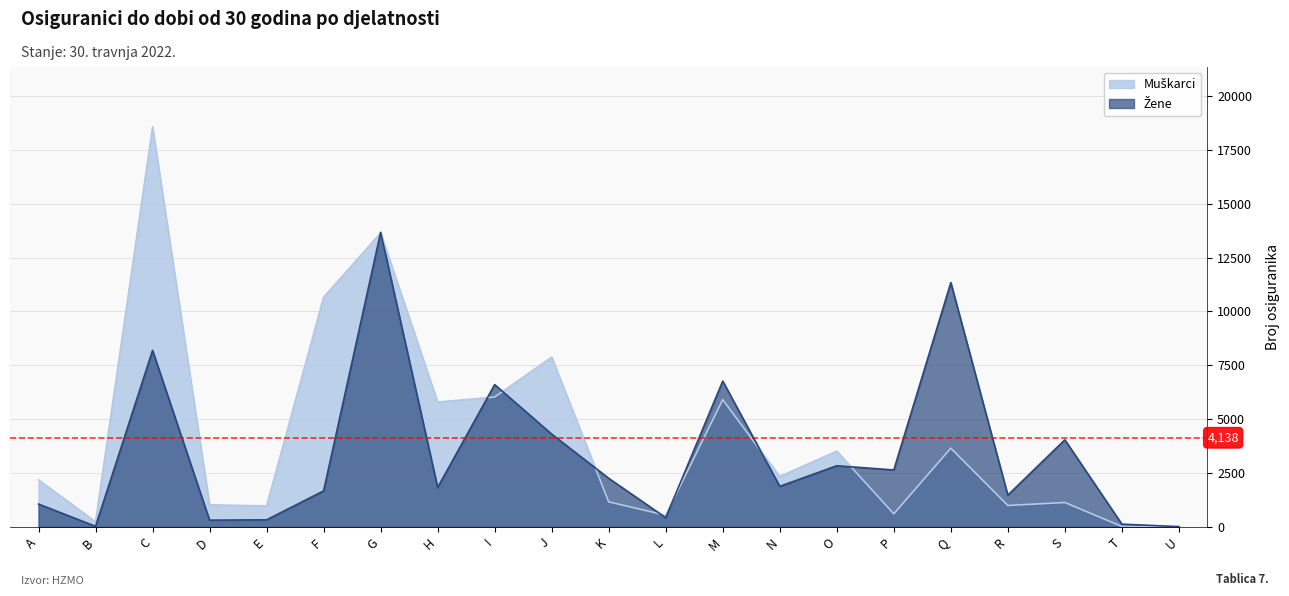

How many interior local peaks does the Muškarci series have?

7